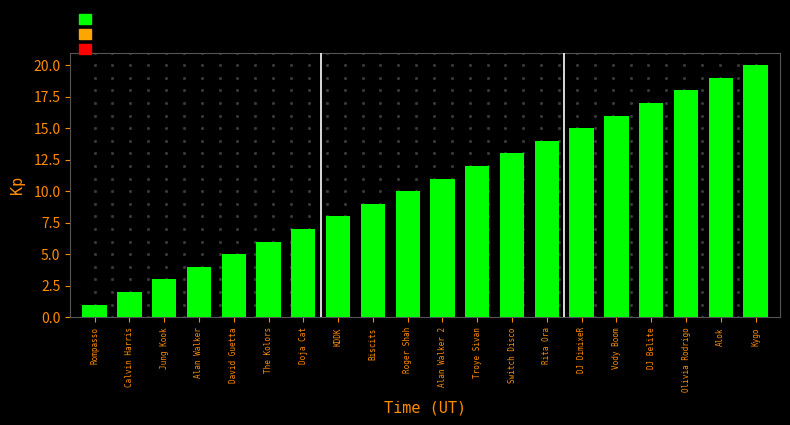

How many bars are there in total?

20